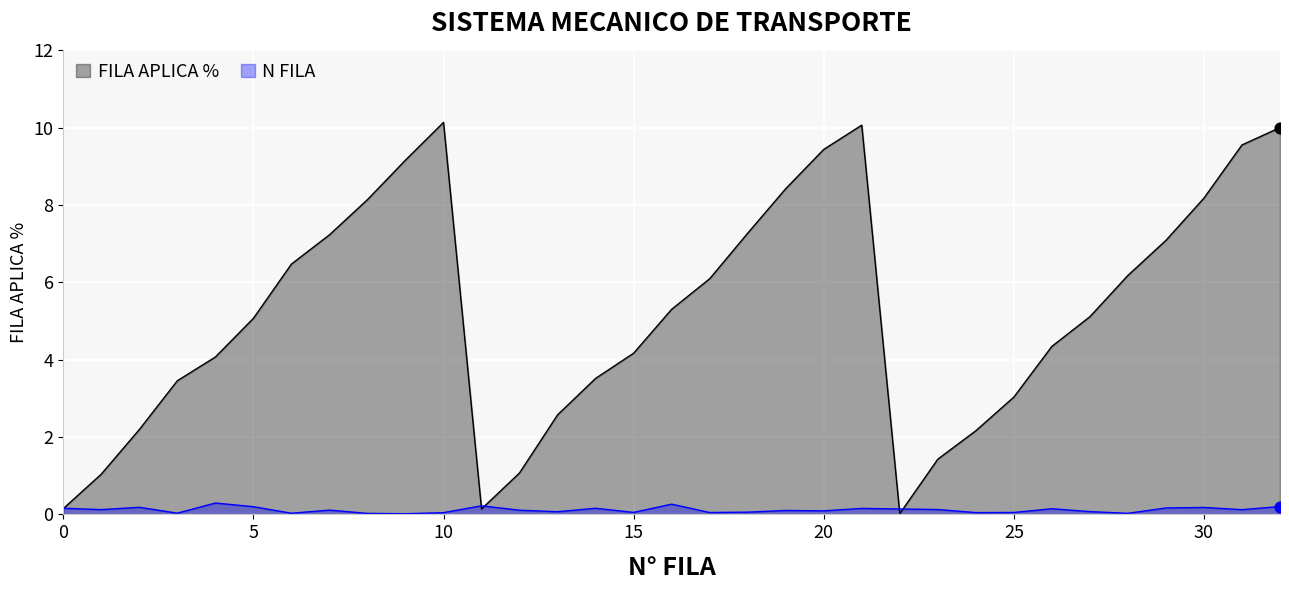

Which series has the widest spread of values?

FILA APLICA %